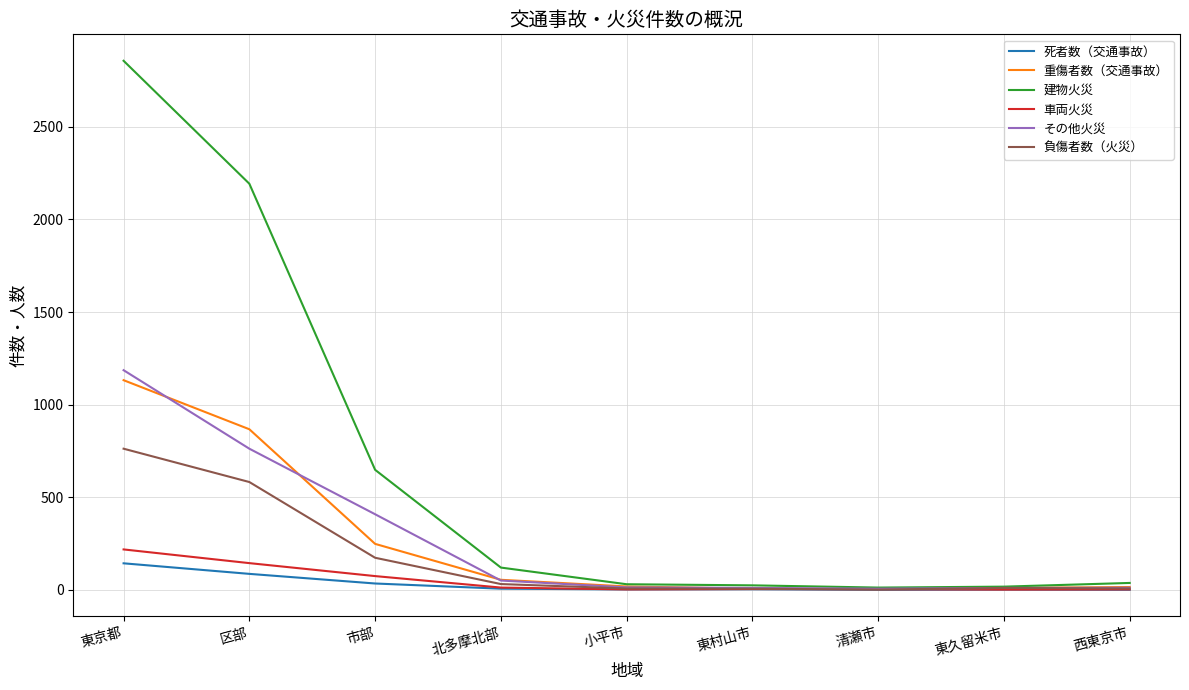

What is the maximum value shown in the chart?

2857